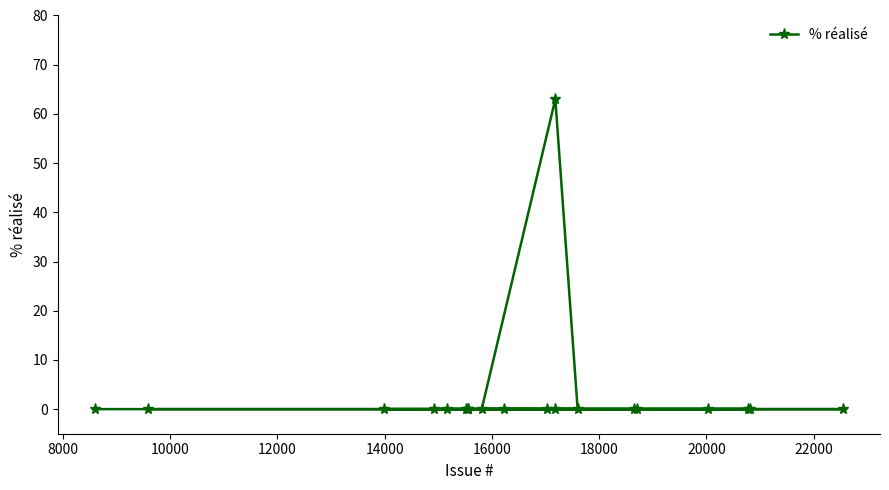

What is the sum of all values?

63